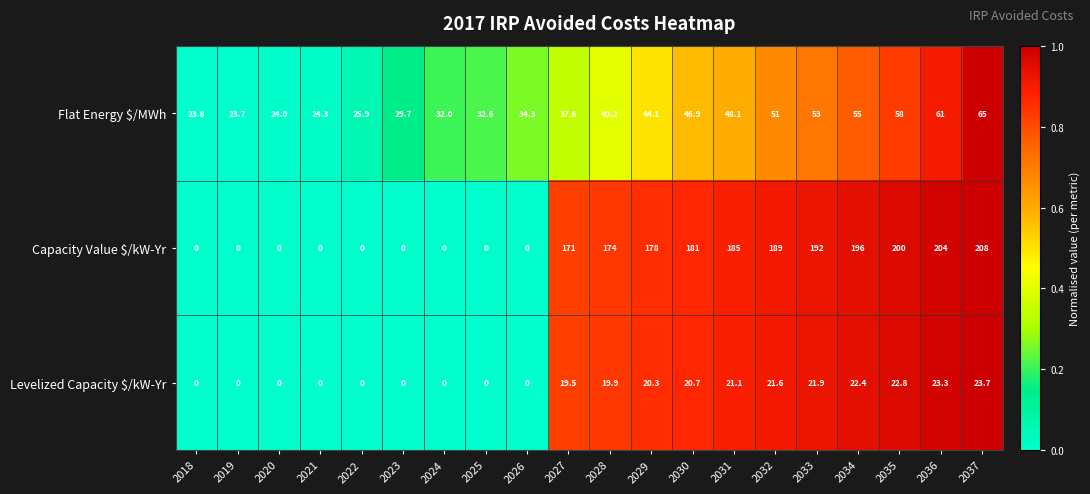

Rank the series by their maximum value, from lowest to highest.

Levelized Capacity $/kW-Yr, Flat Energy $/MWh, Capacity Value $/kW-Yr